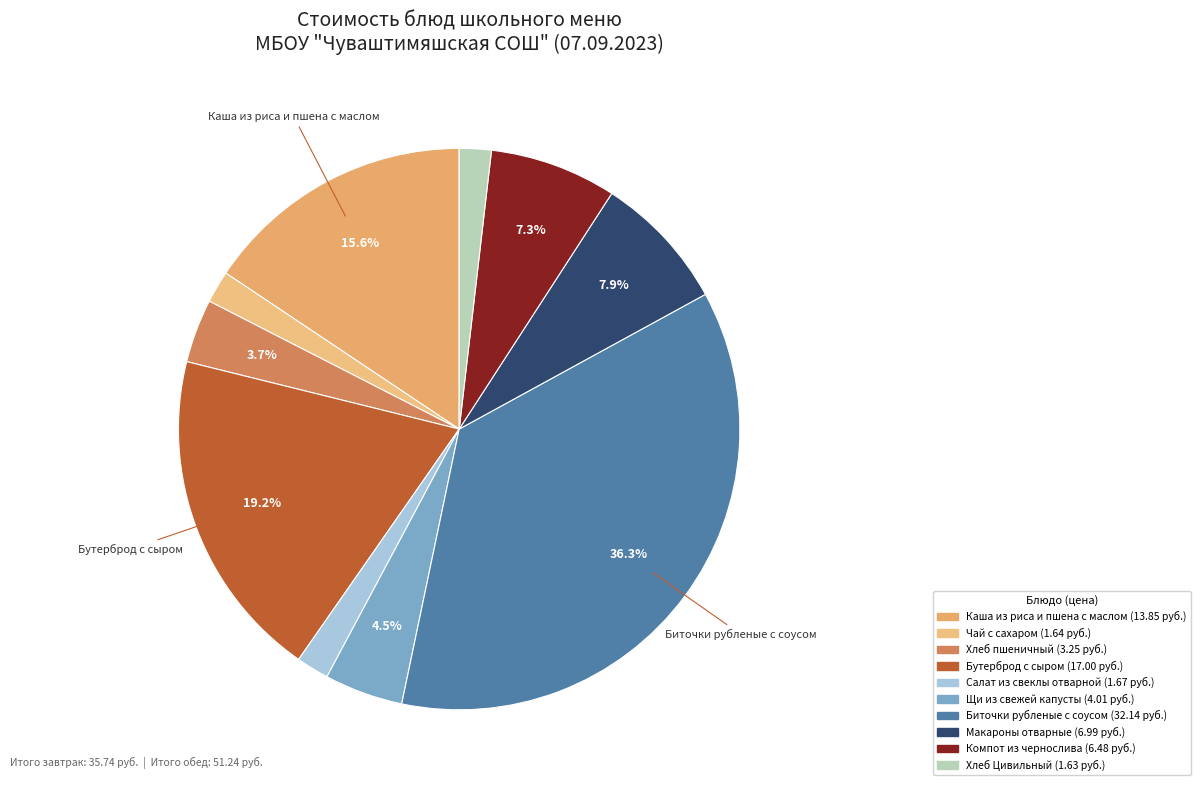

Count the number of slices in the pie.

10